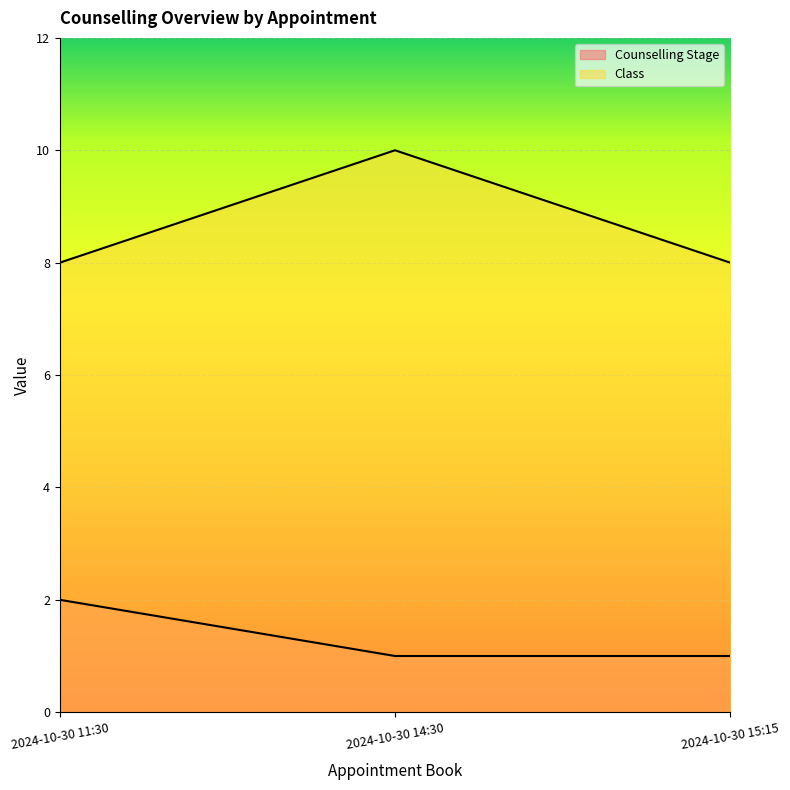

What are all the series names shown in the legend?

Counselling Stage, Class